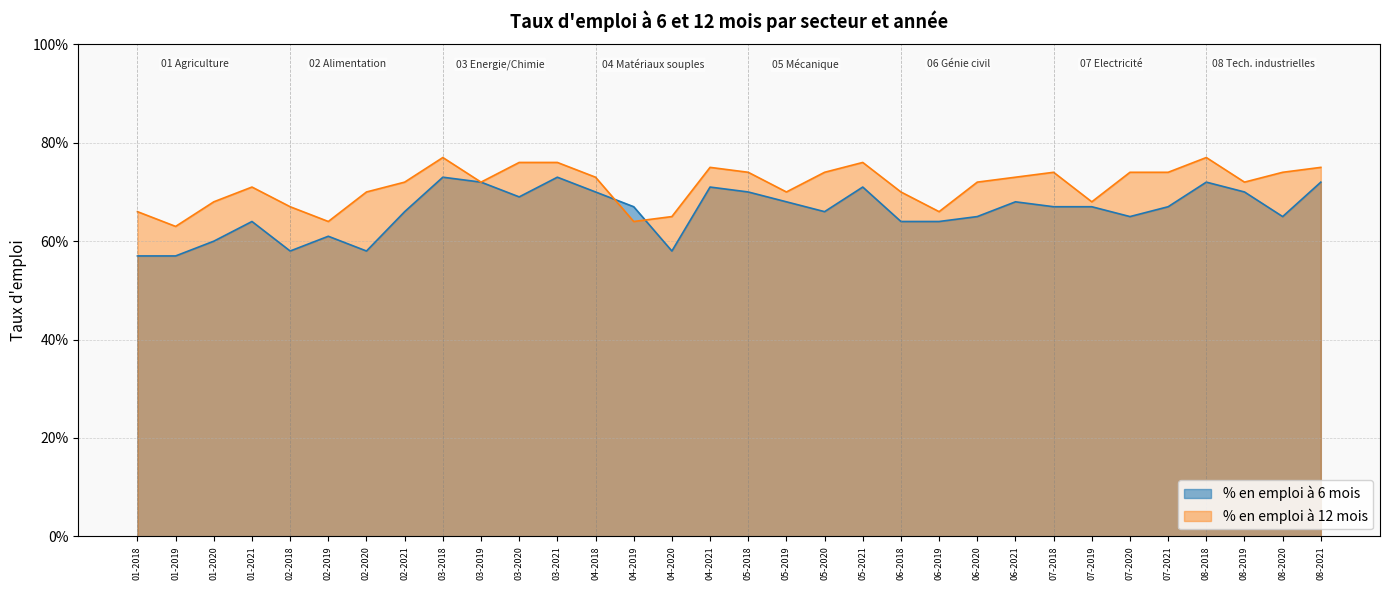

How many data points does each series have?

32